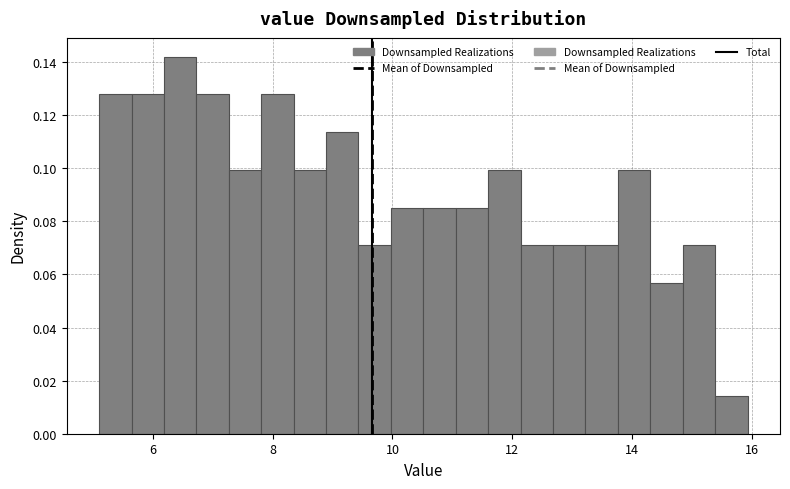

Around what value on the x-axis is the tallest bar? Give the approximate position of its centre, as read against the axis.

6.4